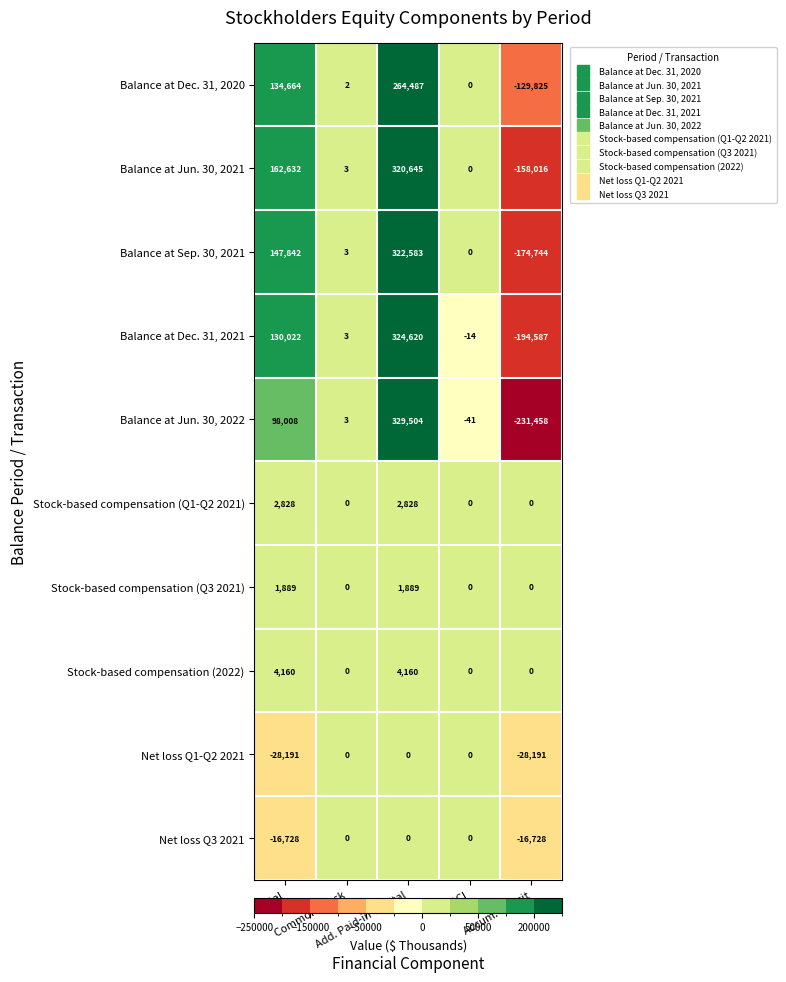

Count the number of data series in this chart.

10